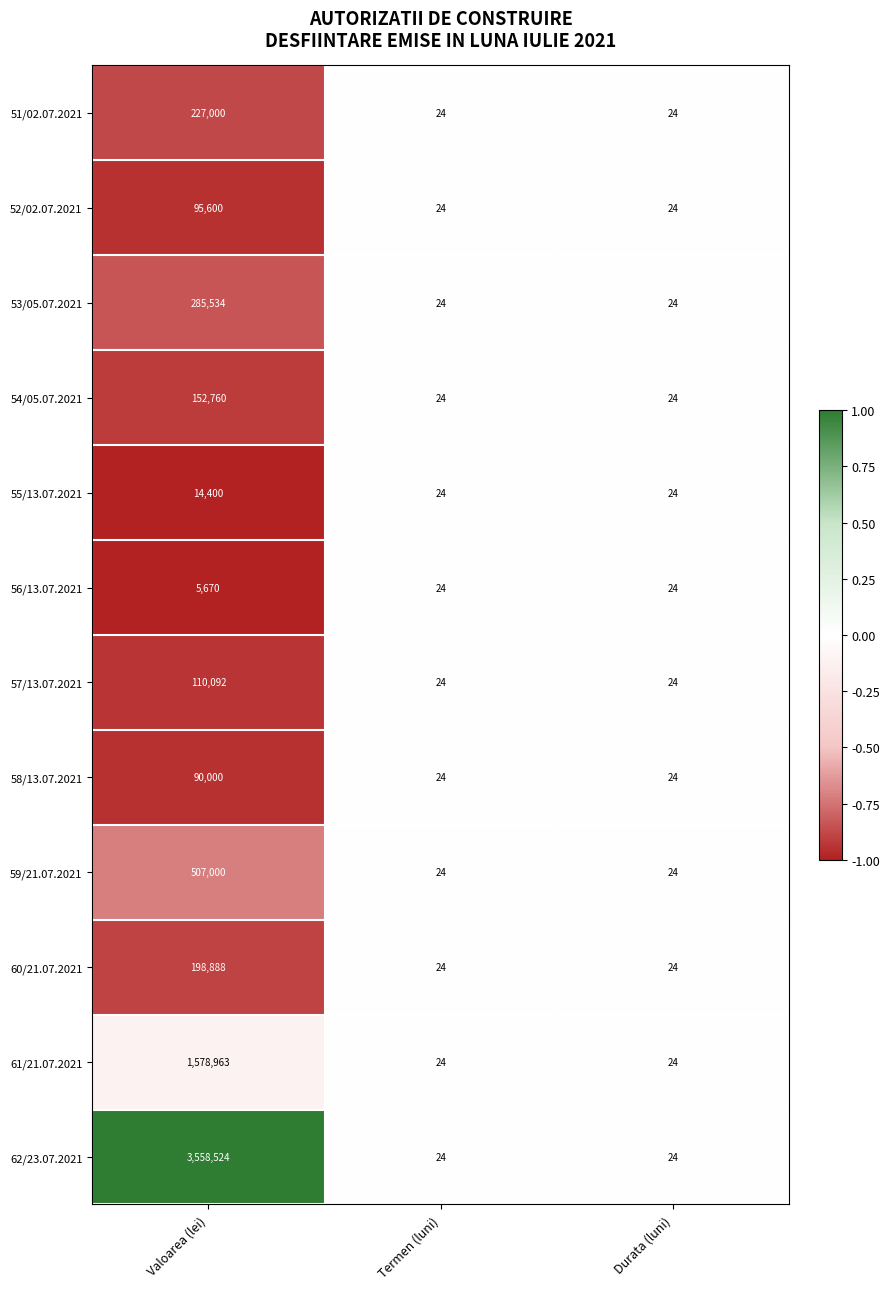

What is the difference between the maximum and minimum values in the 62/23.07.2021 series?

3558500